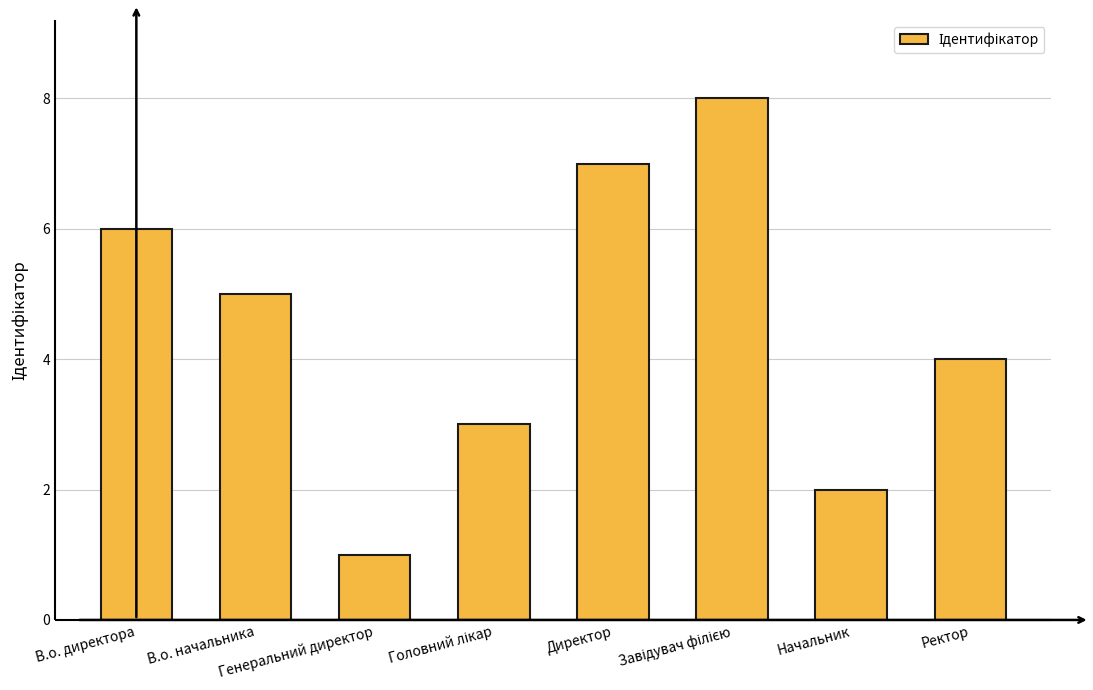

What is the difference between the maximum and minimum values?

7